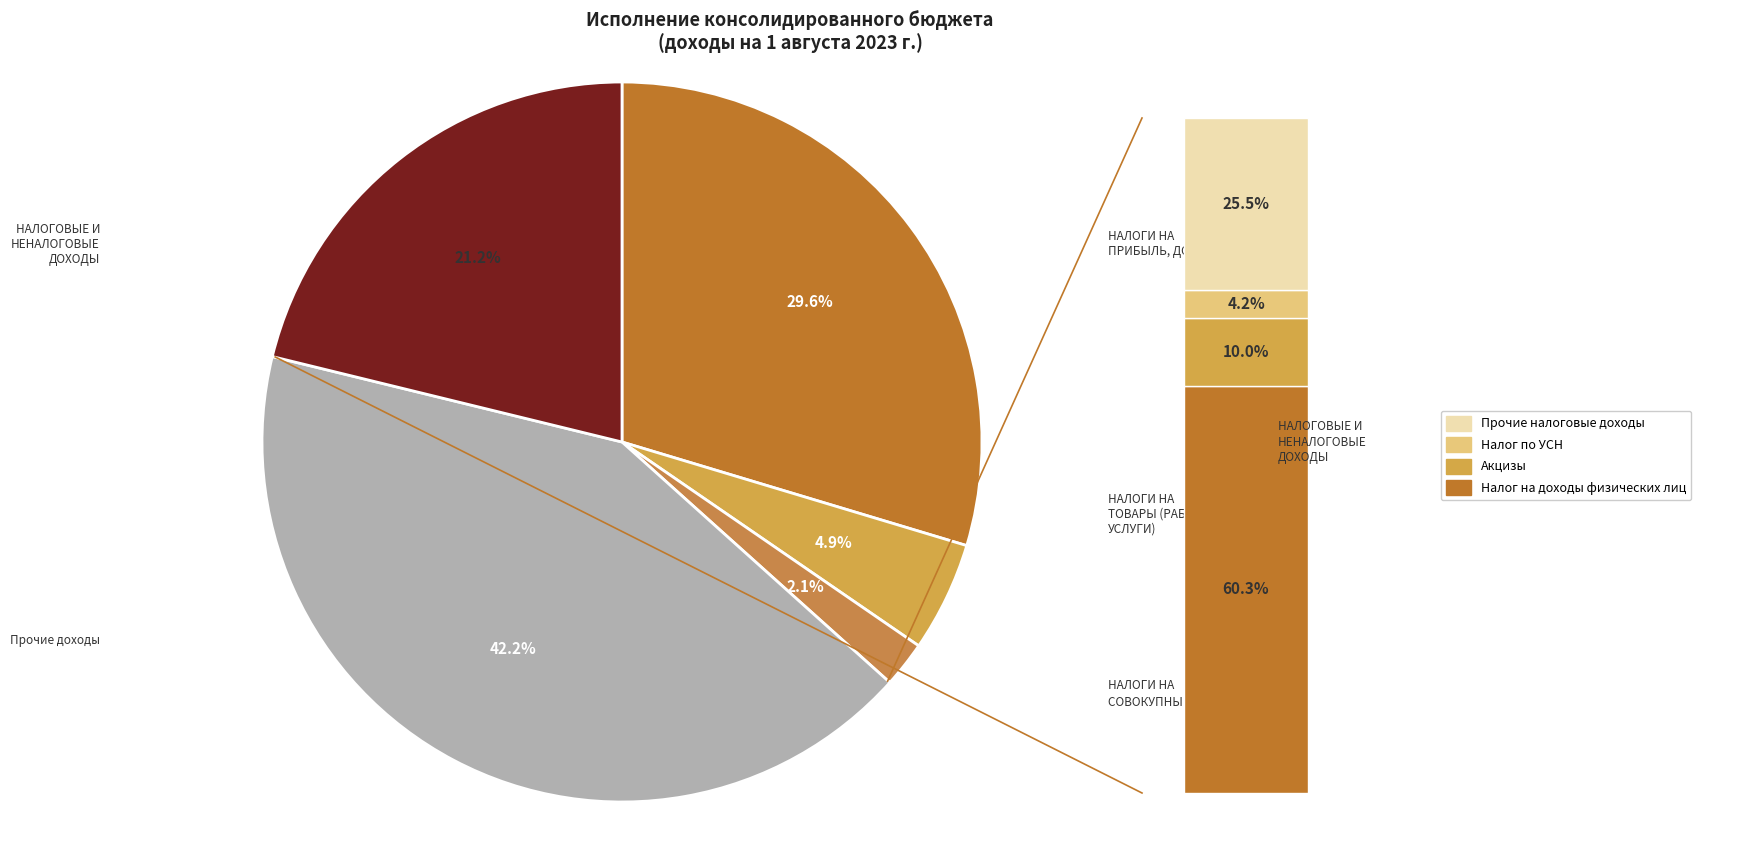

To the nearest percent, what percentage of the pie is НАЛОГИ НА ТОВАРЫ (РАБОТЫ, УСЛУГИ)?

5%